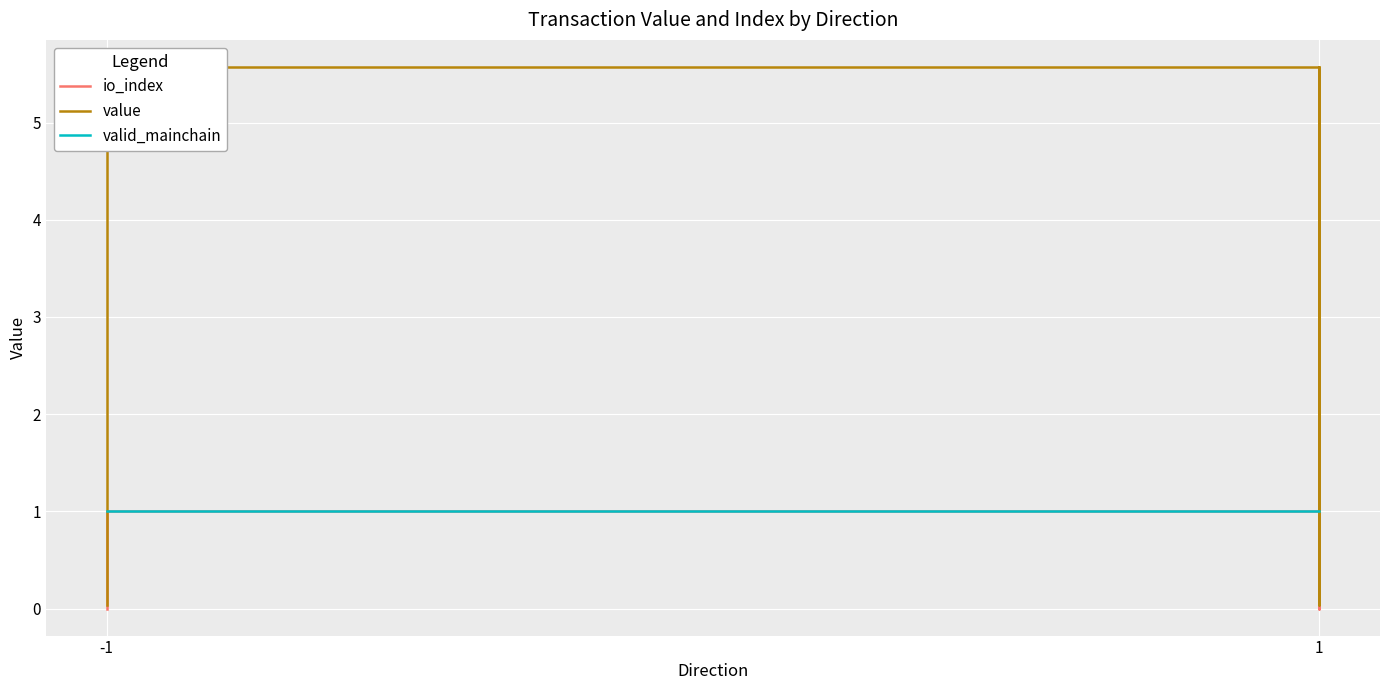

What are all the series names shown in the legend?

io_index, value, valid_mainchain